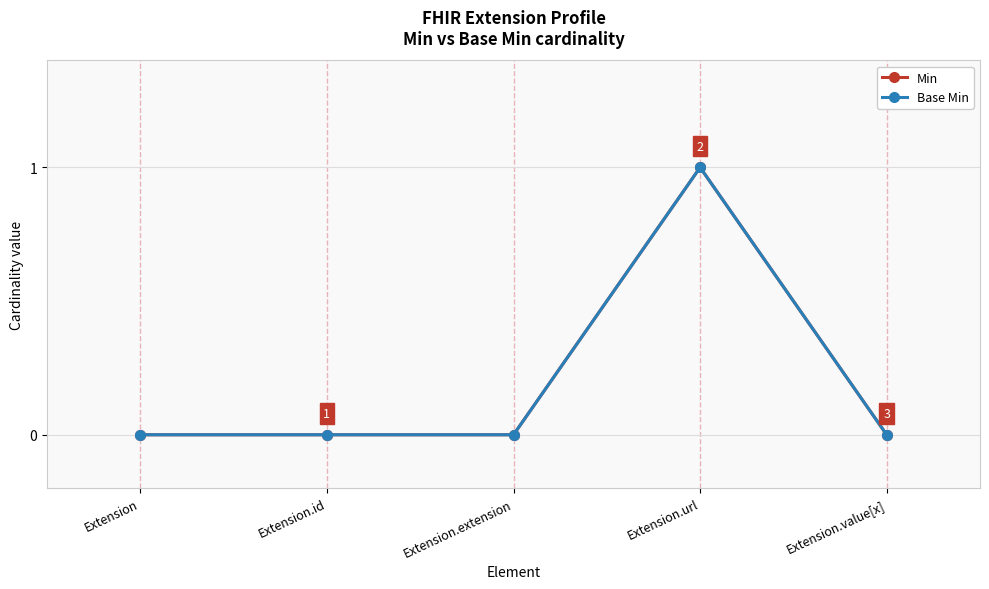

Is this an area chart (filled region under the line)?

No